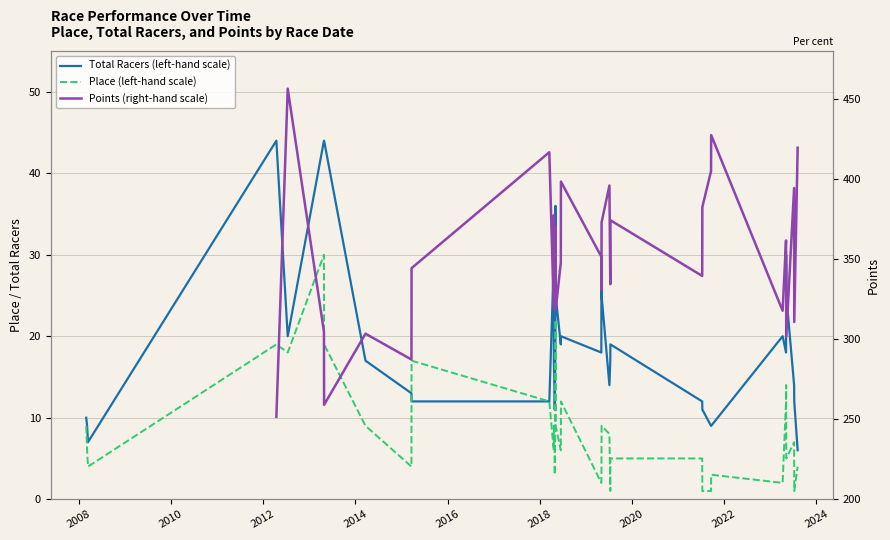

What is the difference between the maximum and minimum values in the Place series?

29